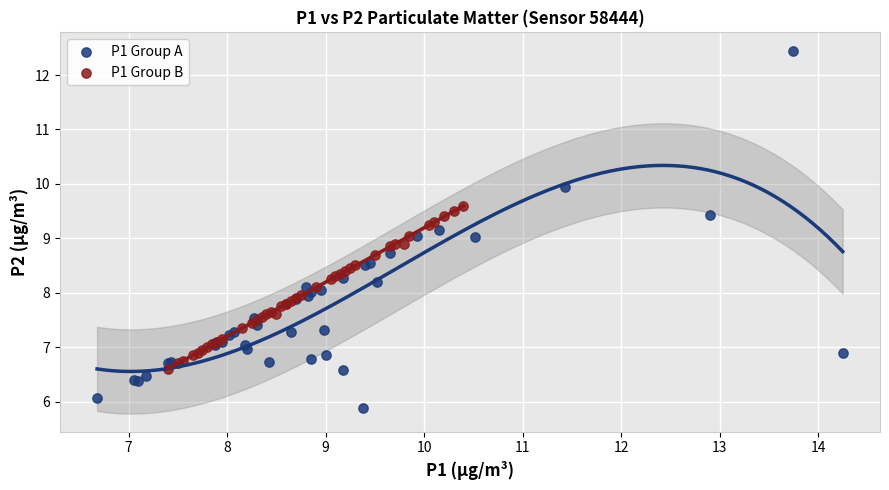

Which series has the widest spread of Y values?

P1 Group A